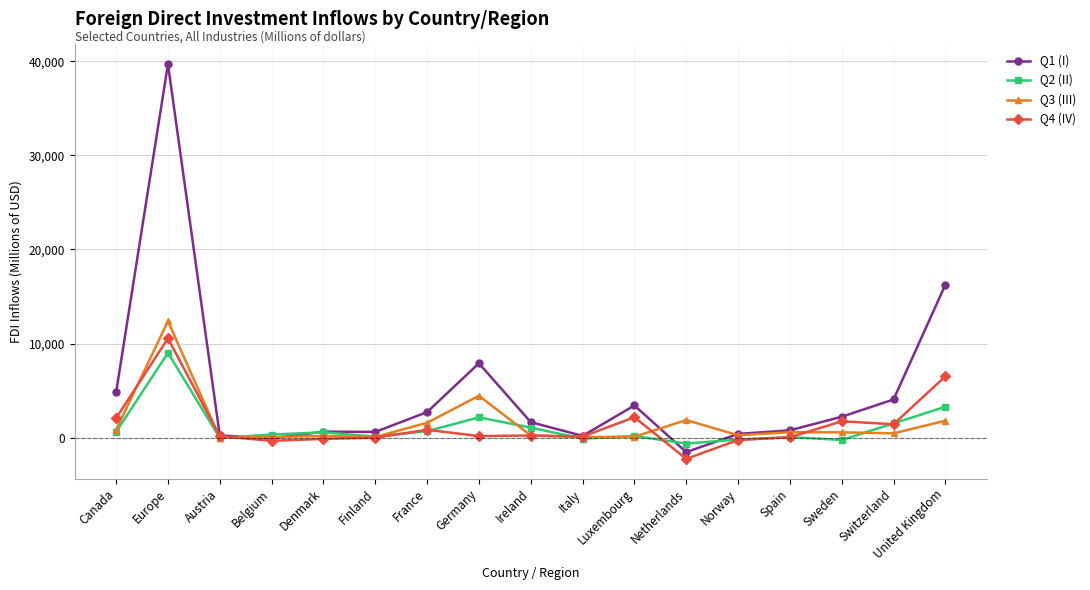

At which label does Q1 (I) reach its minimum?

Netherlands